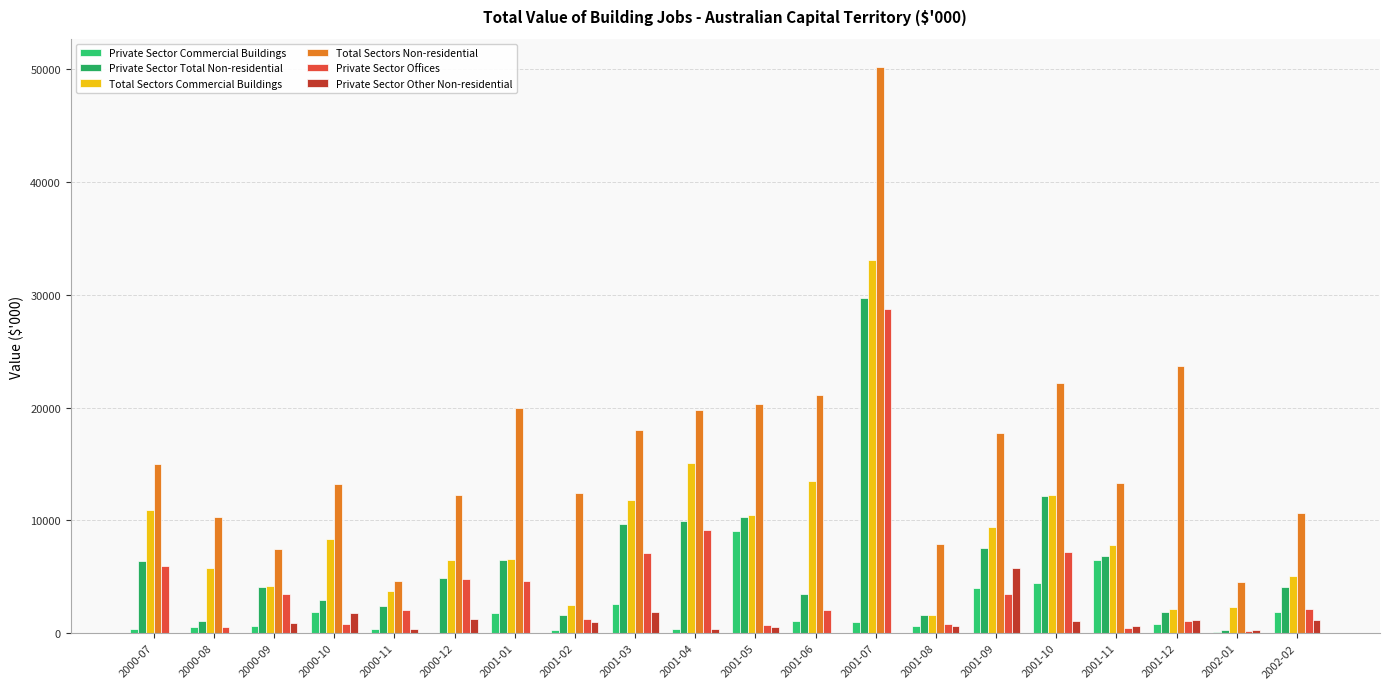

What is the average value of the Private Sector Other Non-residential series?

944